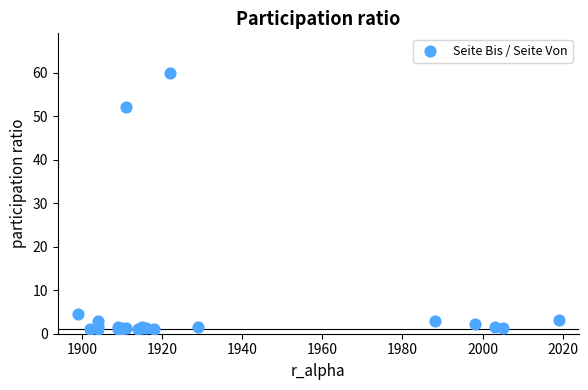

What Y value in the scatter plot is closest to 30?

52.0